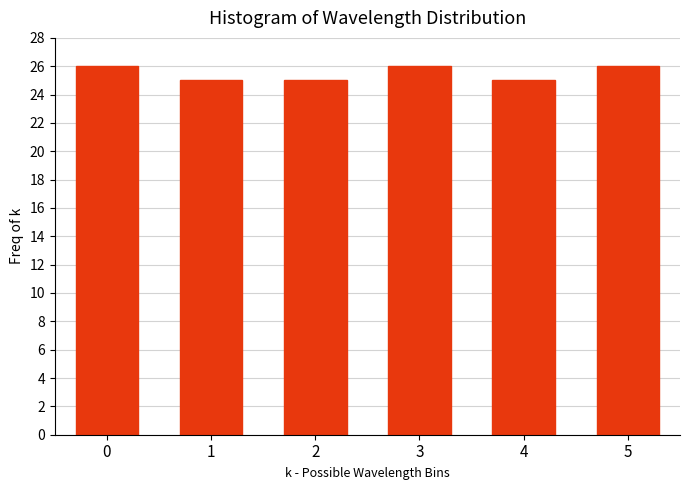

Reading left to right, what are all the values shown in this chart?

0=26	1=25	2=25	3=26	4=25	5=26